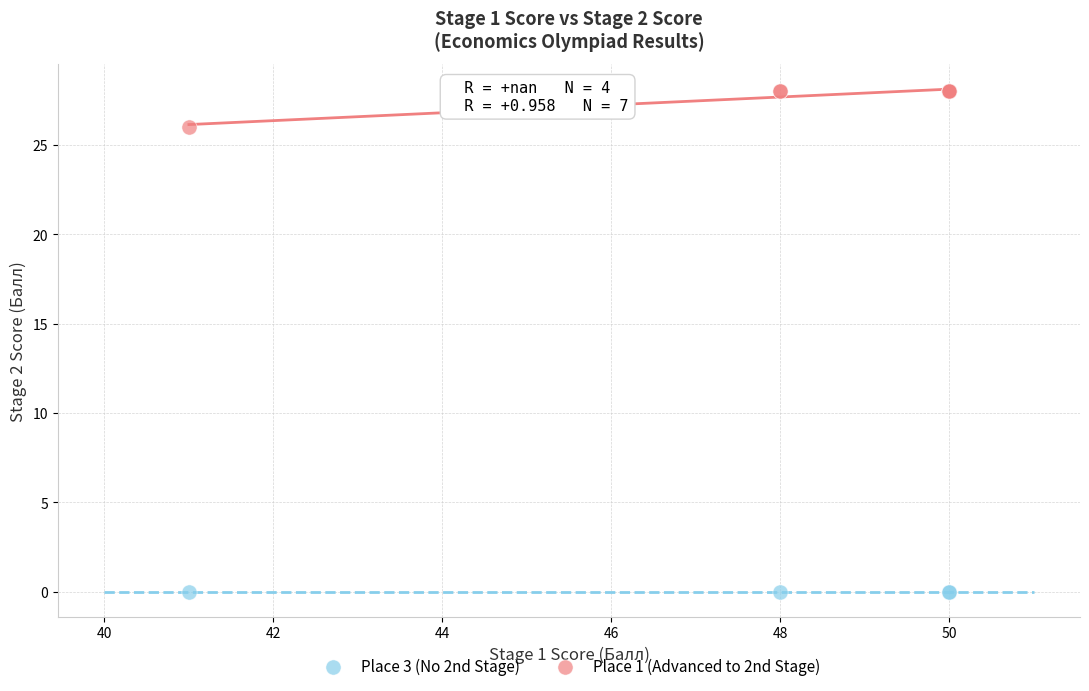

Which series reaches the maximum Y coordinate?

Place 1 (Advanced to 2nd Stage)